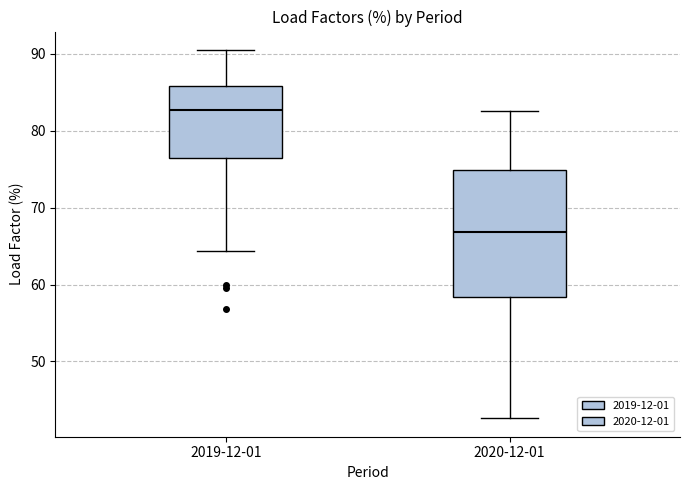

Reading left to right, read every box against the y-axis: the position of its median line, the range the box covers, and the ends of its whiskers. The values are not printed on the chart, so give them approximately, as read against the axis.

2019-12-01: median 83, box 76 to 86, whiskers 64 to 91
2020-12-01: median 67, box 58 to 75, whiskers 43 to 83